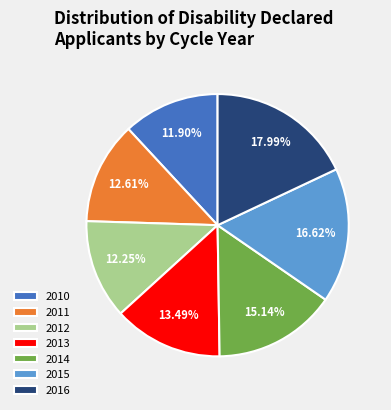

What percentage is the 2013 slice, to the nearest percent?

13%